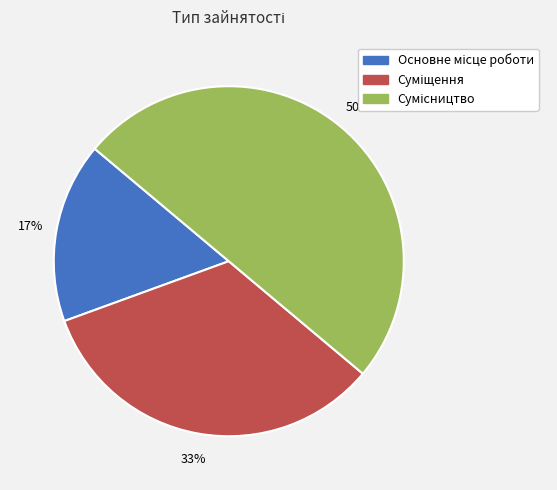

To the nearest percent, what is the average slice percentage?

33%